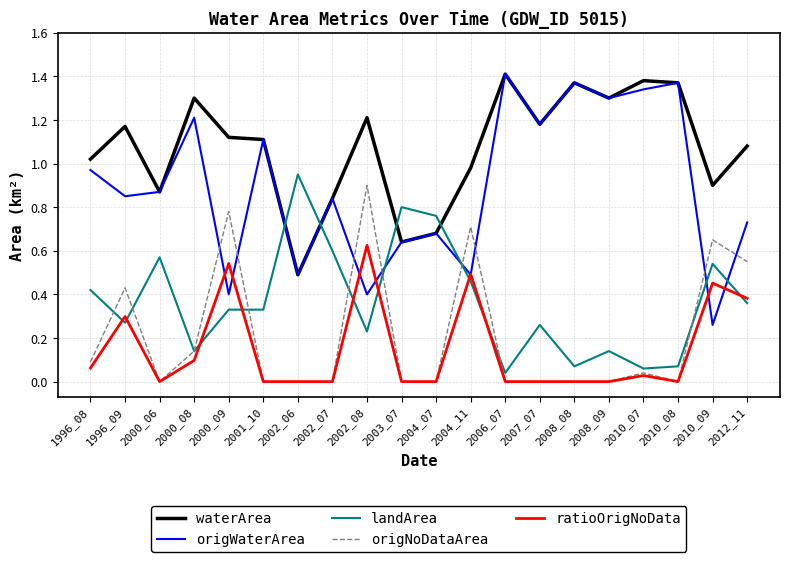

Which series changed the most between 2008_09 and 2010_09?

origWaterArea